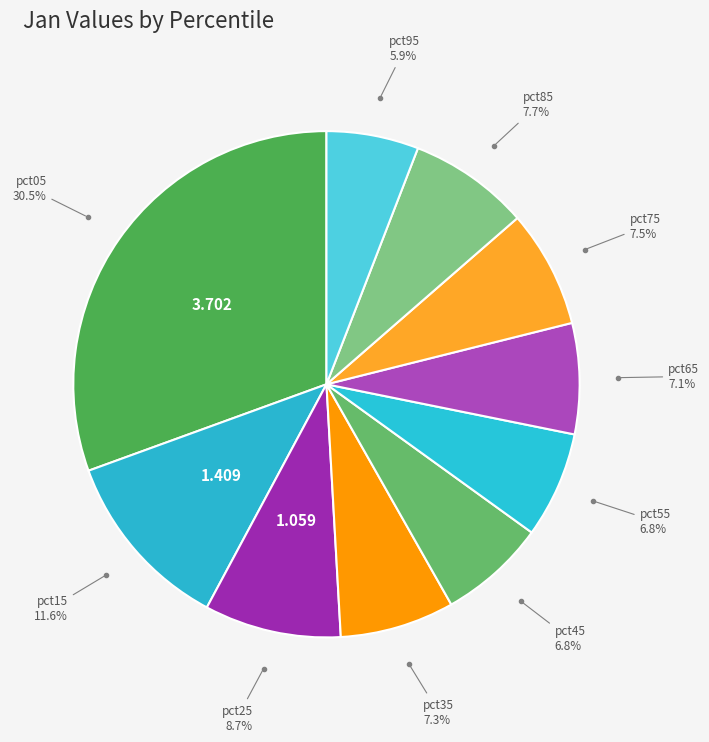

How many slices are in this pie chart?

10